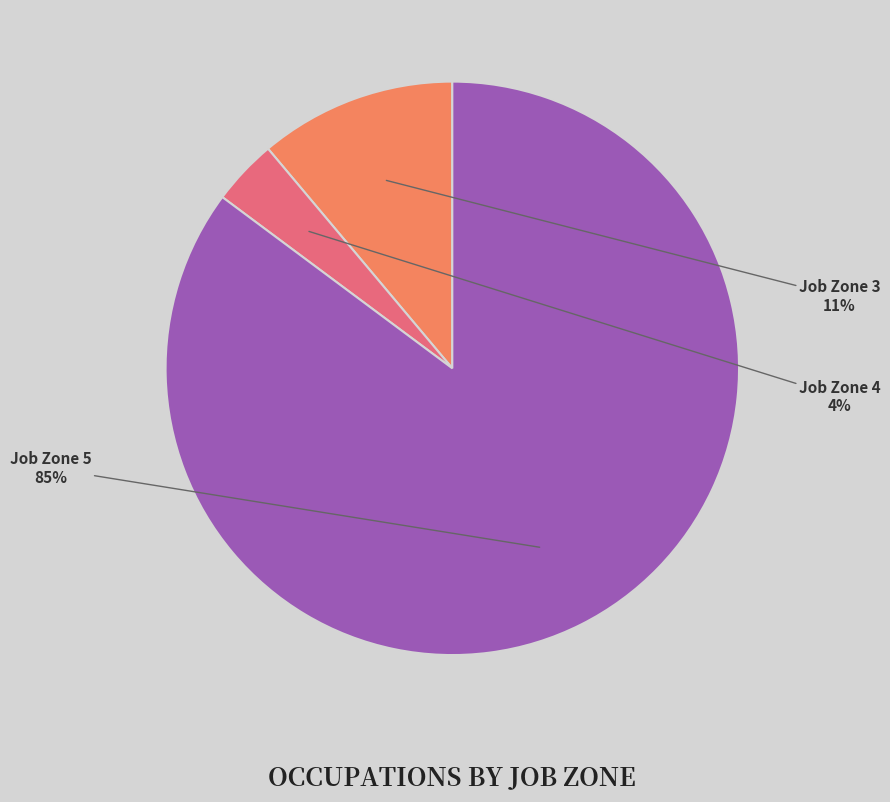

Does any single category account for the majority?

Yes